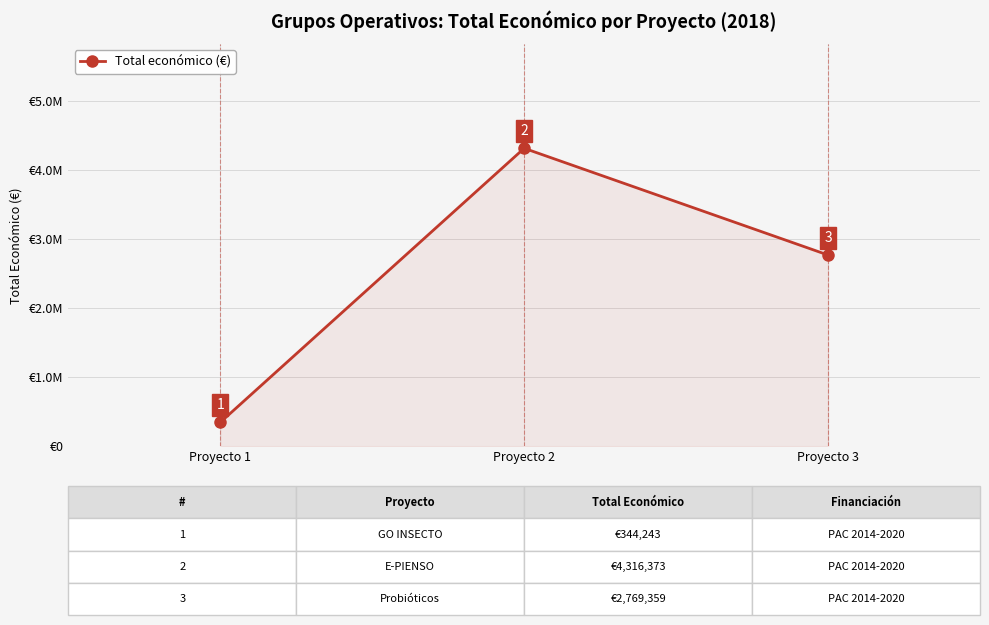

Does the chart have visible grid lines?

Yes